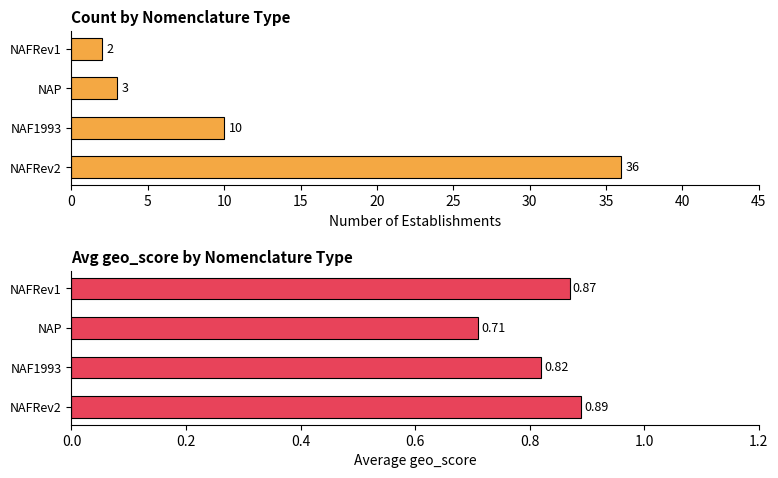

Rank the series by their maximum value, from lowest to highest.

Avg geo_score, Count